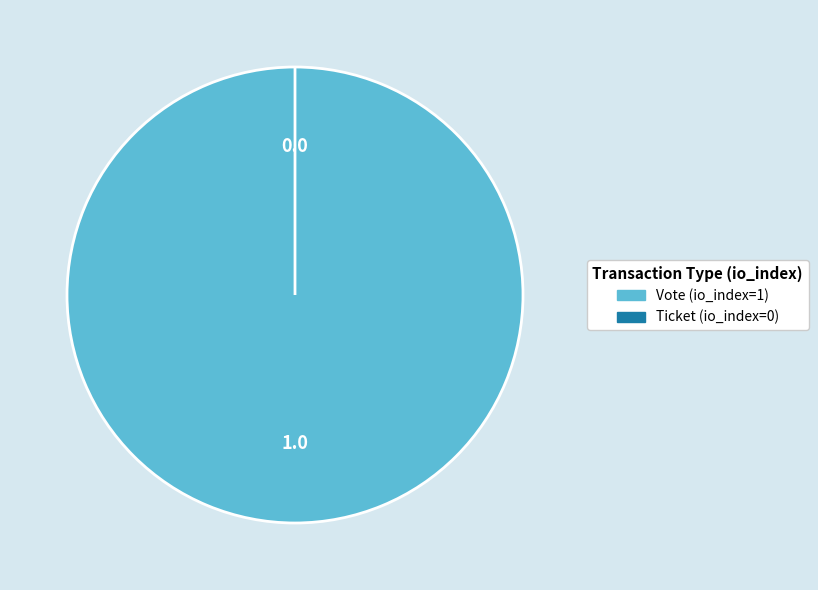

What percentage is NOT represented by Ticket (io_index=0)?

100.0%